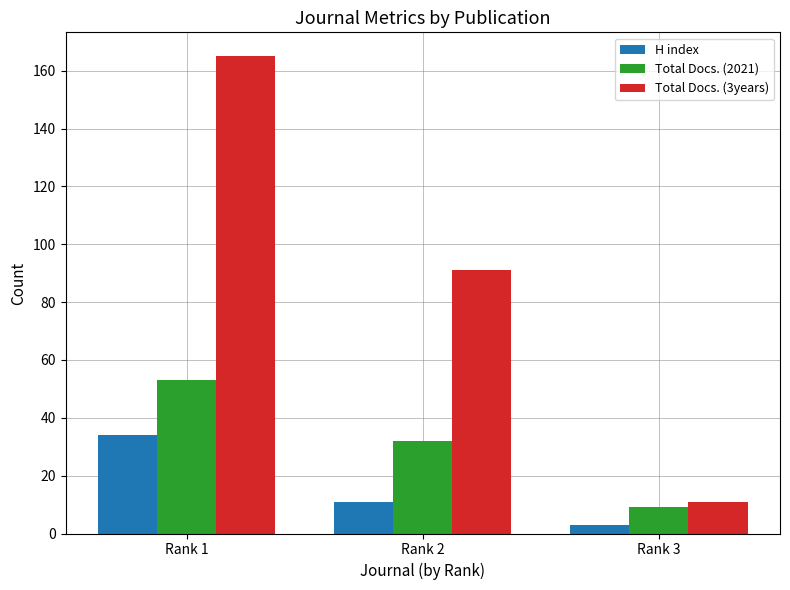

The Total Docs. (3years) series shows 17 at Rank 3. True or false?

False